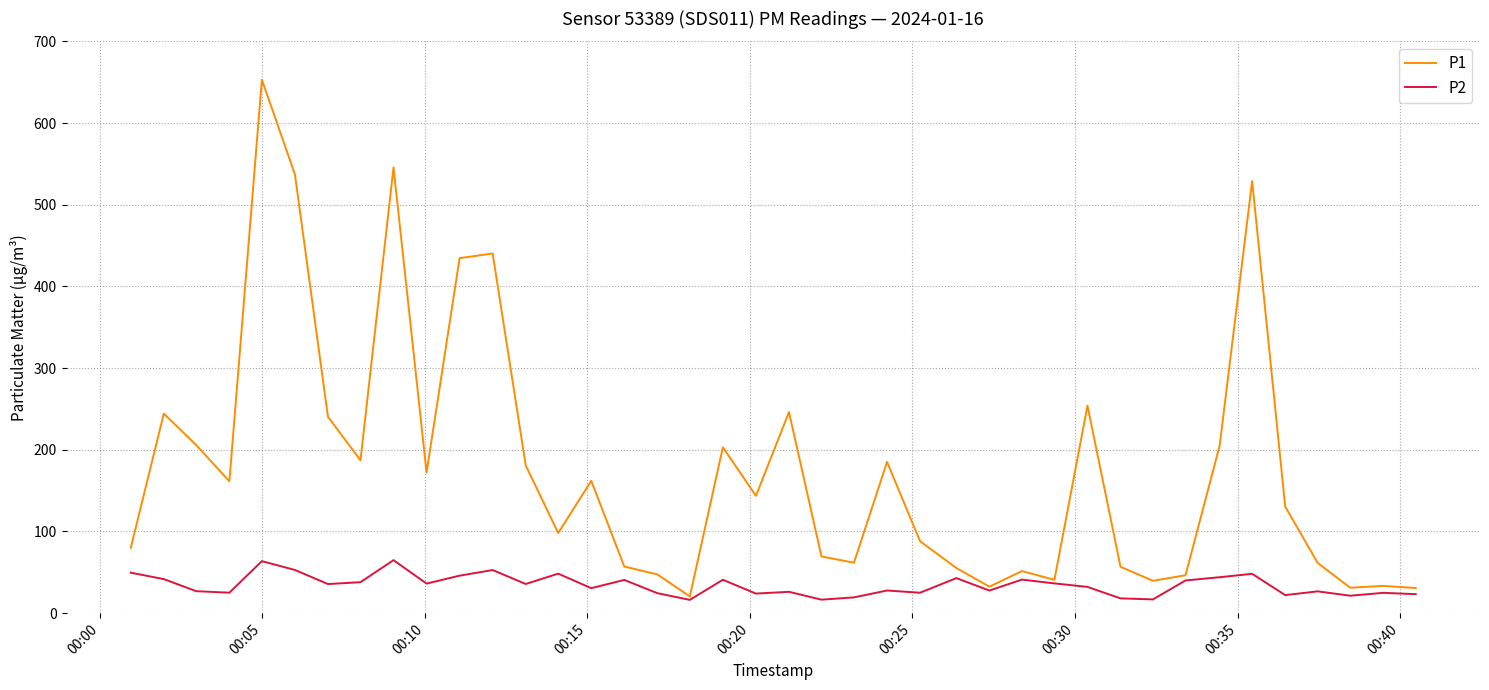

What is the smallest value displayed?

16.3